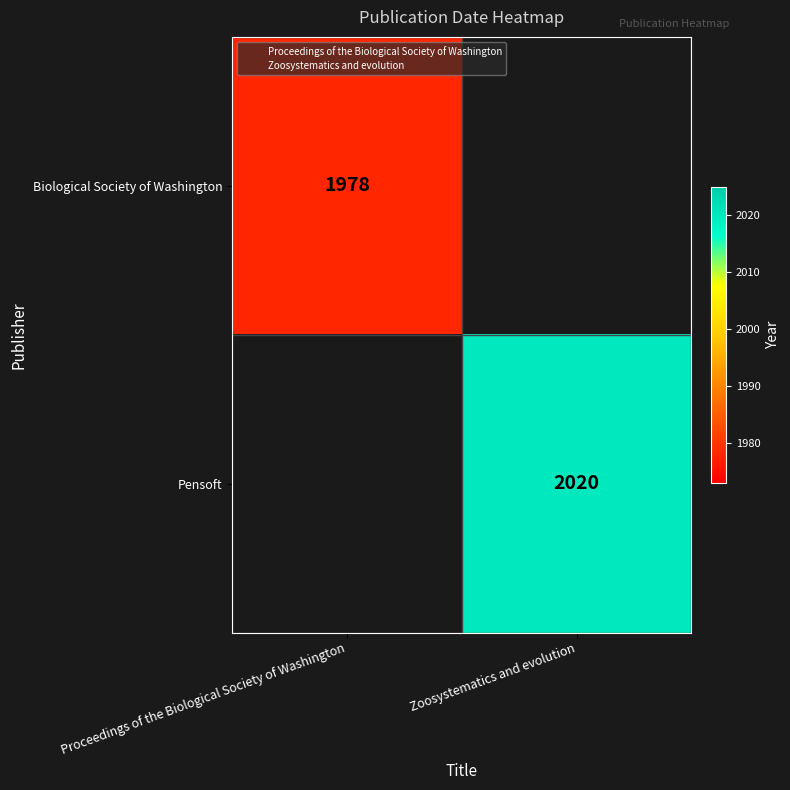

True or false: Pensoft has a value of 1404.6 at Zoosystematics and evolution.

False